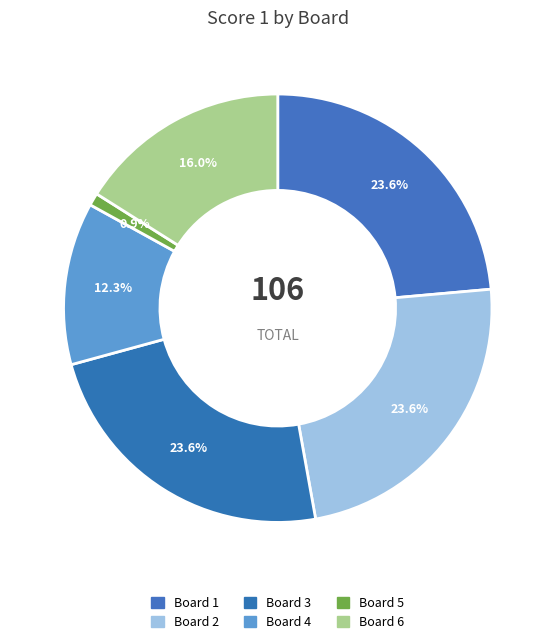

How many segments does this pie chart have?

6